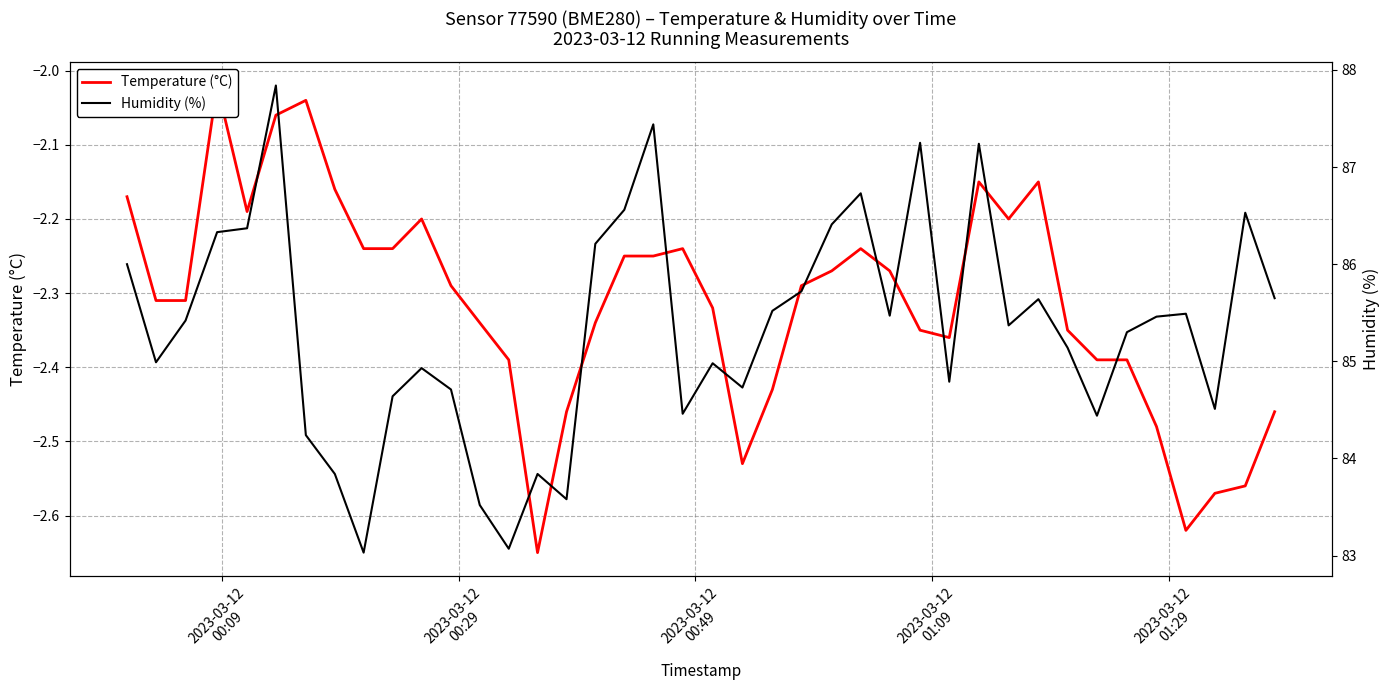

How many data points in Humidity (%) are less than 85?

17